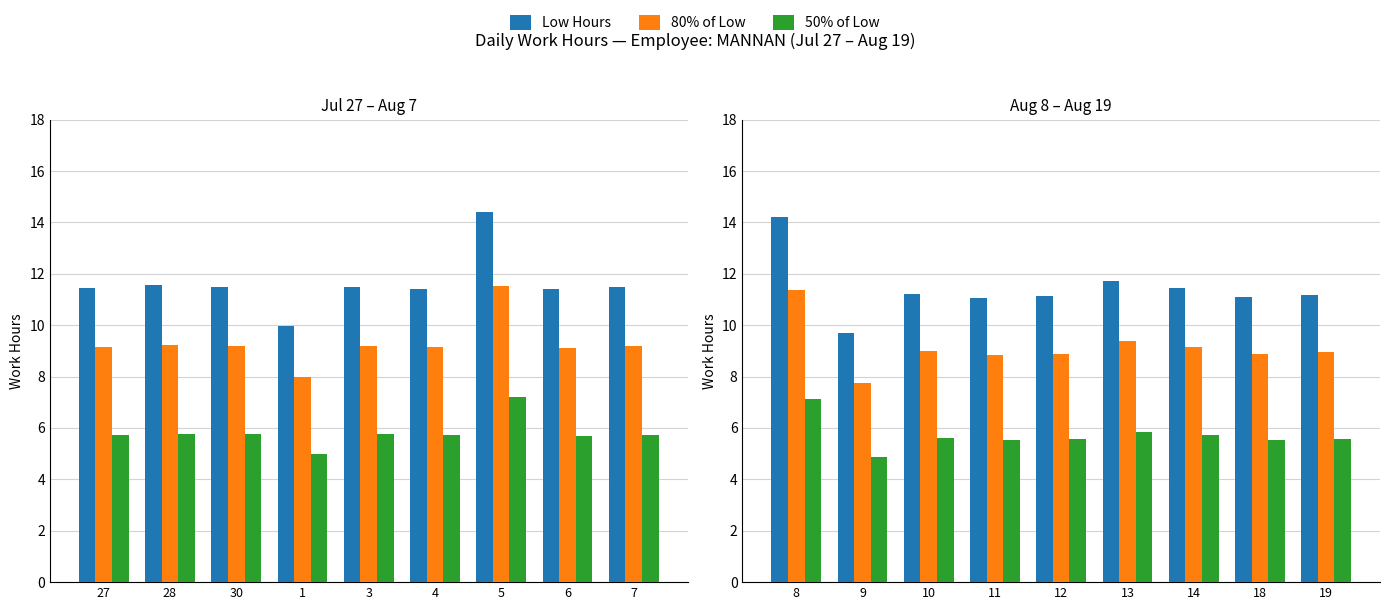

What value does the 50% of Low series have at 19?

5.6